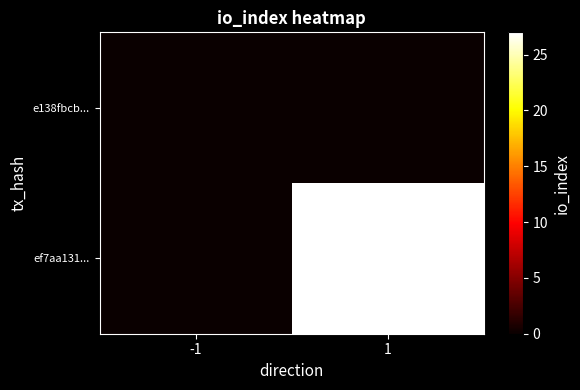

Which label corresponds to the largest value in the chart?

1